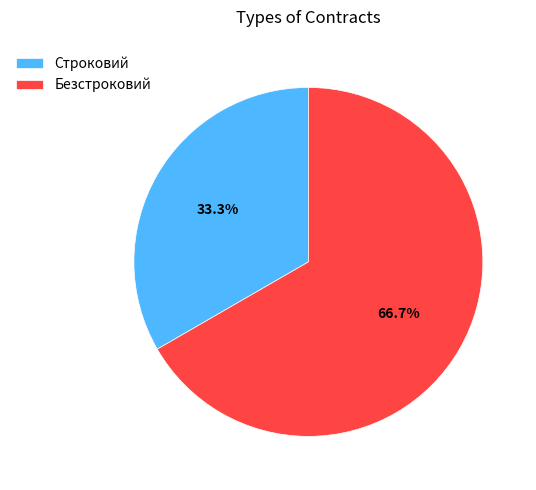

Approximately how many times larger is the value at Строковий compared to Безстроковий?

0.5